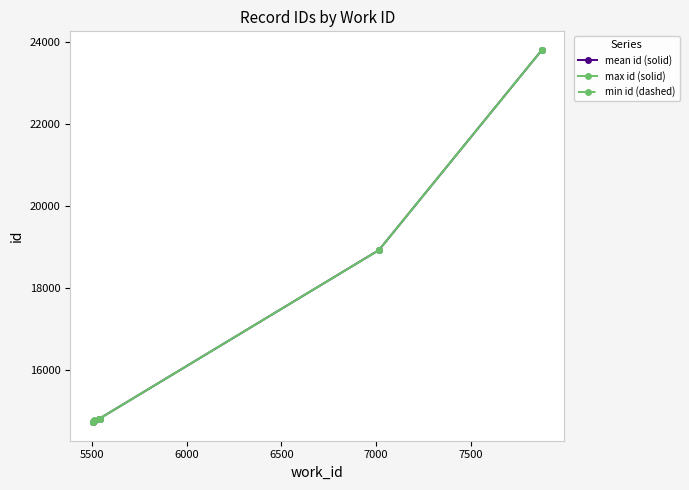

True or false: min id (dashed) has more than 1 points higher than both neighbors.

False